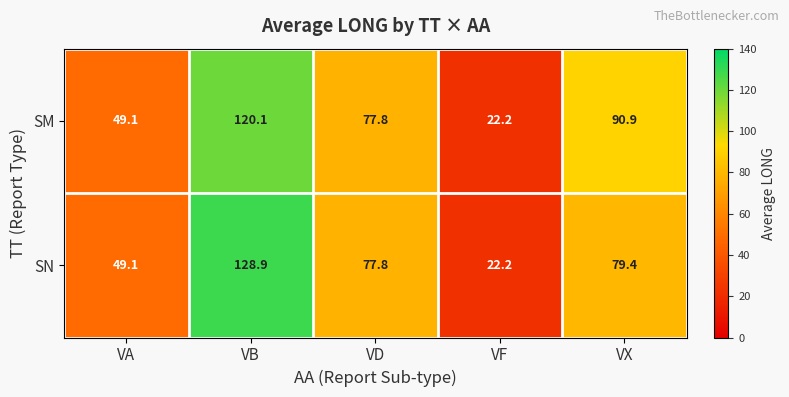

The SN series shows 22.2 at VF. True or false?

True